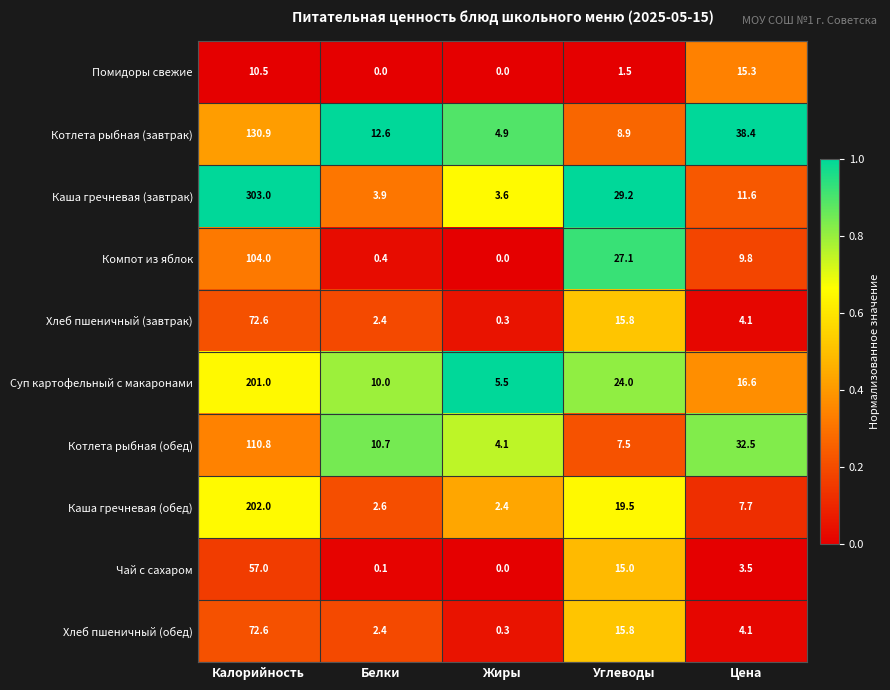

The Помидоры свежие series shows 9.1 at Жиры. True or false?

False